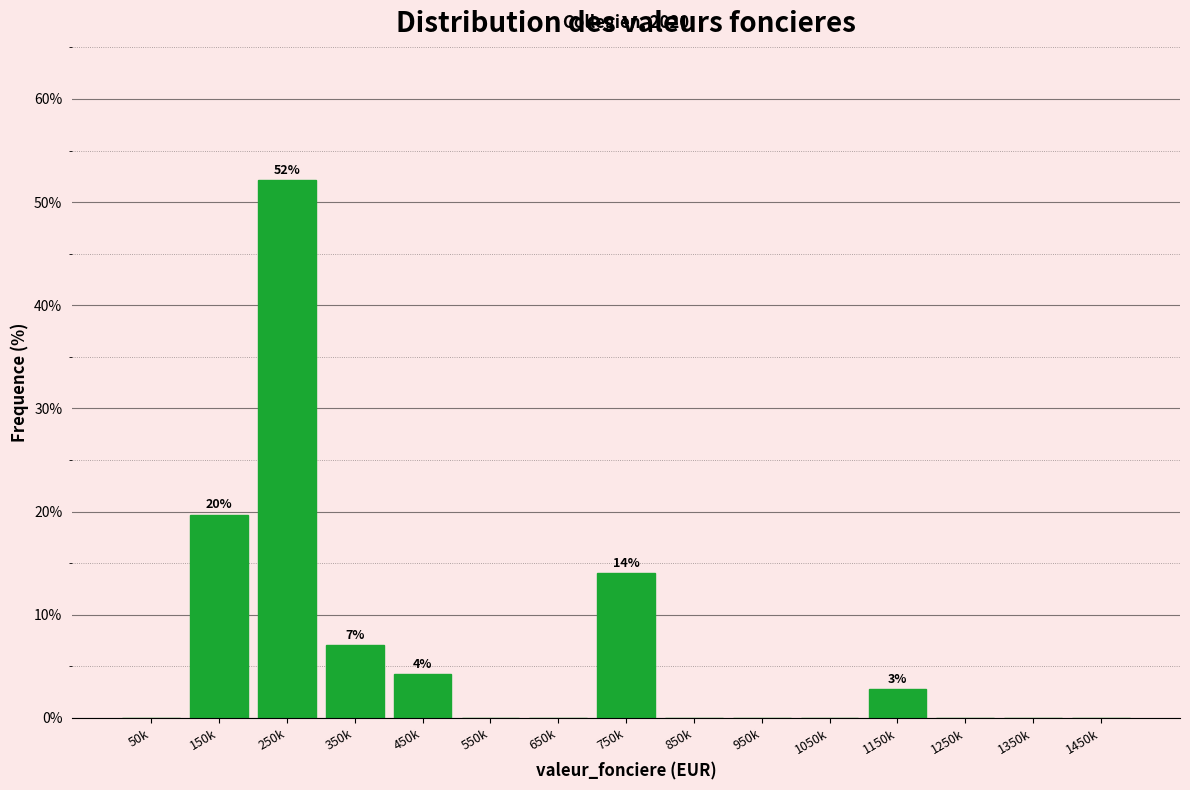

Reading left to right, transcribe all the data shown in this chart.

50k=0.0	150k=19.7	250k=52.1	350k=7.0	450k=4.2	550k=0.0	650k=0.0	750k=14.1	850k=0.0	950k=0.0	1050k=0.0	1150k=2.8	1250k=0.0	1350k=0.0	1450k=0.0